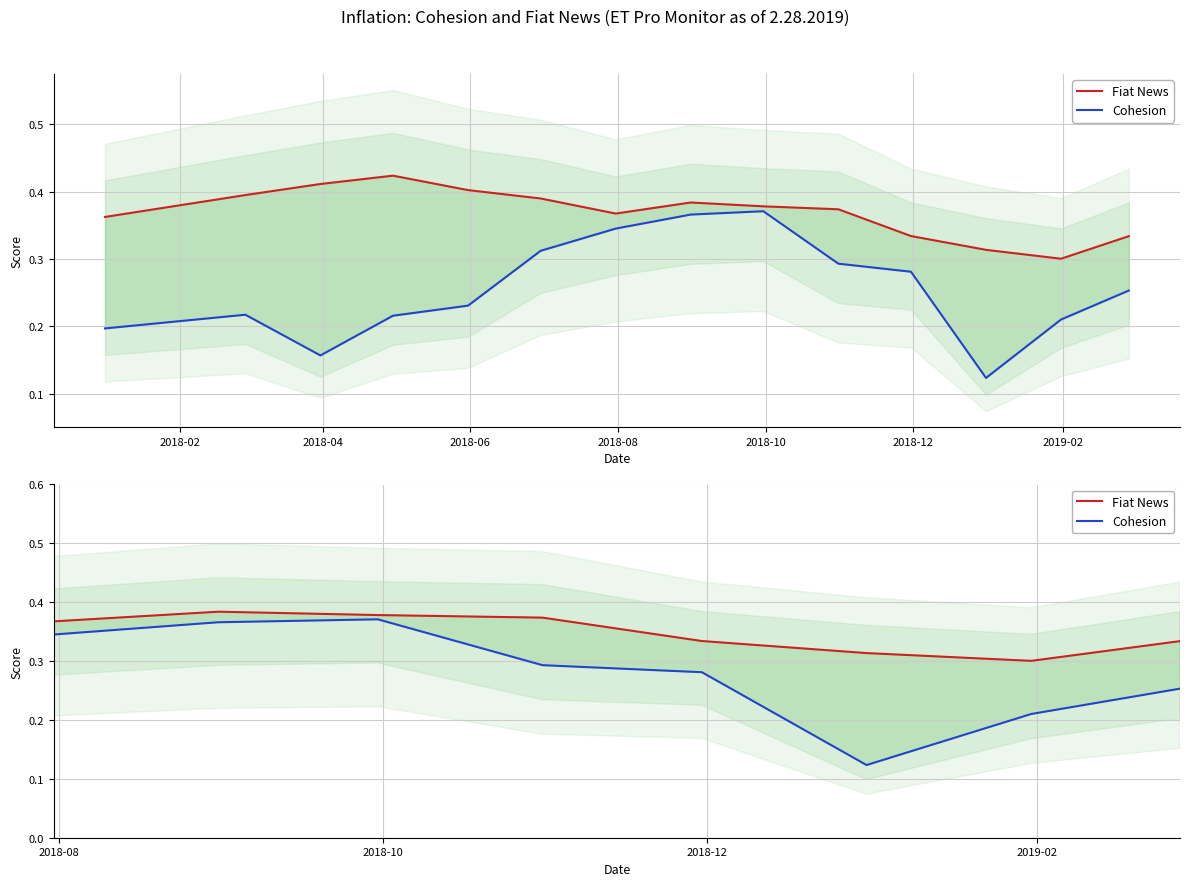

Count the Cohesion values in the range 0 to 1.

14